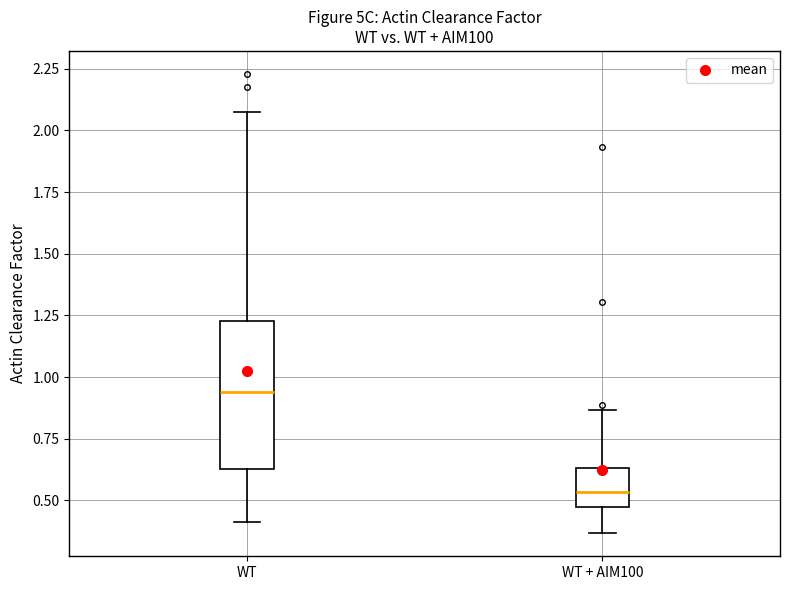

Reading left to right, read every box against the y-axis: the position of its median line, the range the box covers, and the ends of its whiskers. The values are not printed on the chart, so give them approximately, as read against the axis.

WT: median 0.95, box 0.65 to 1.25, whiskers 0.40 to 2.05
WT + AIM100: median 0.55, box 0.45 to 0.65, whiskers 0.35 to 0.85